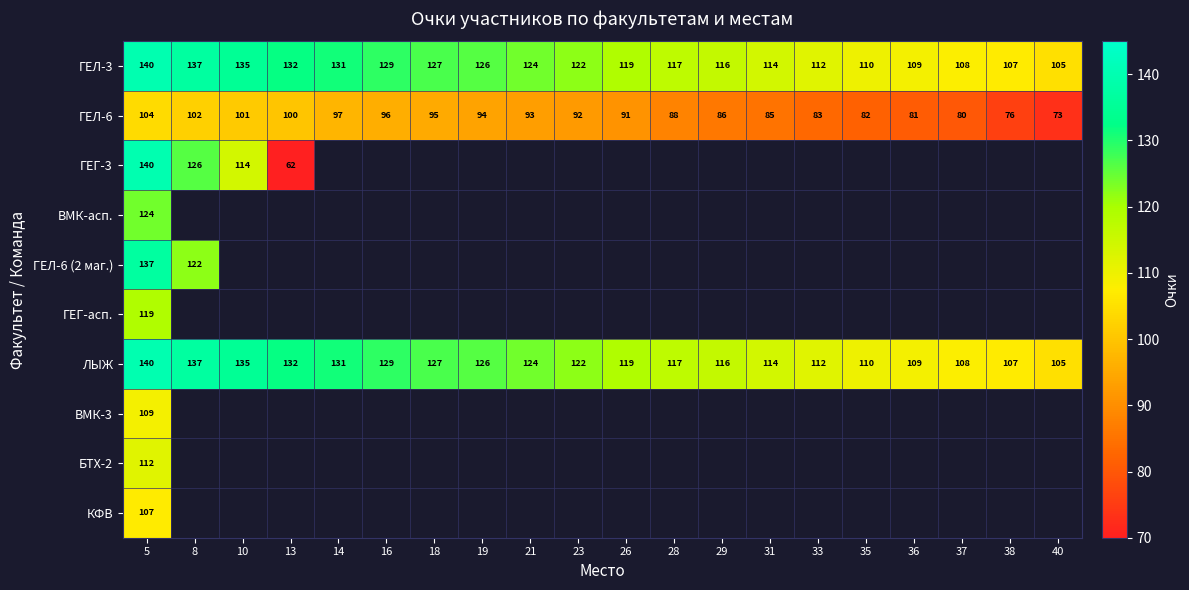

What is the difference between the highest and lowest values at 16?

33.0